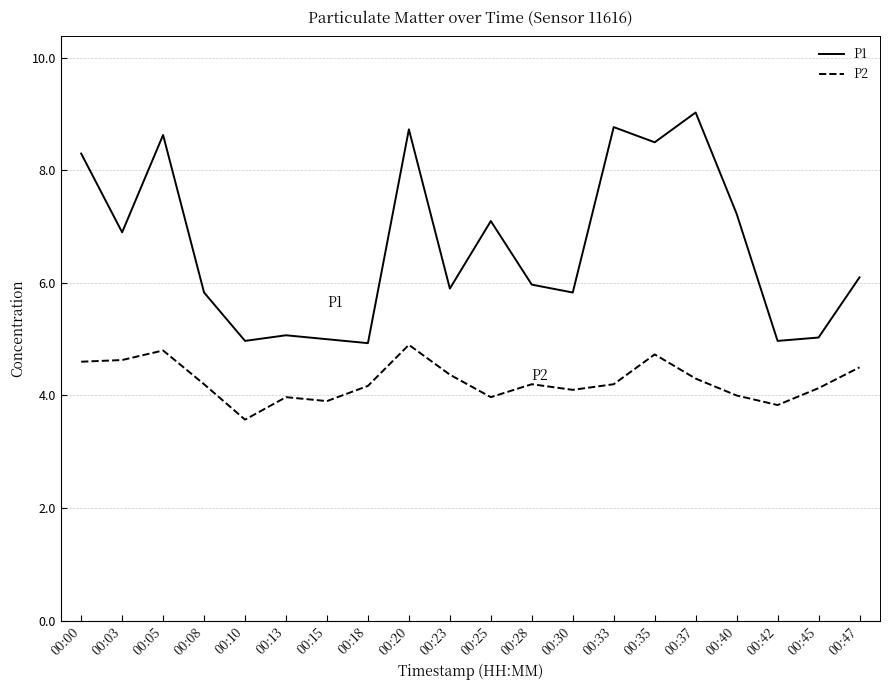

How many lines are shown in the chart?

2